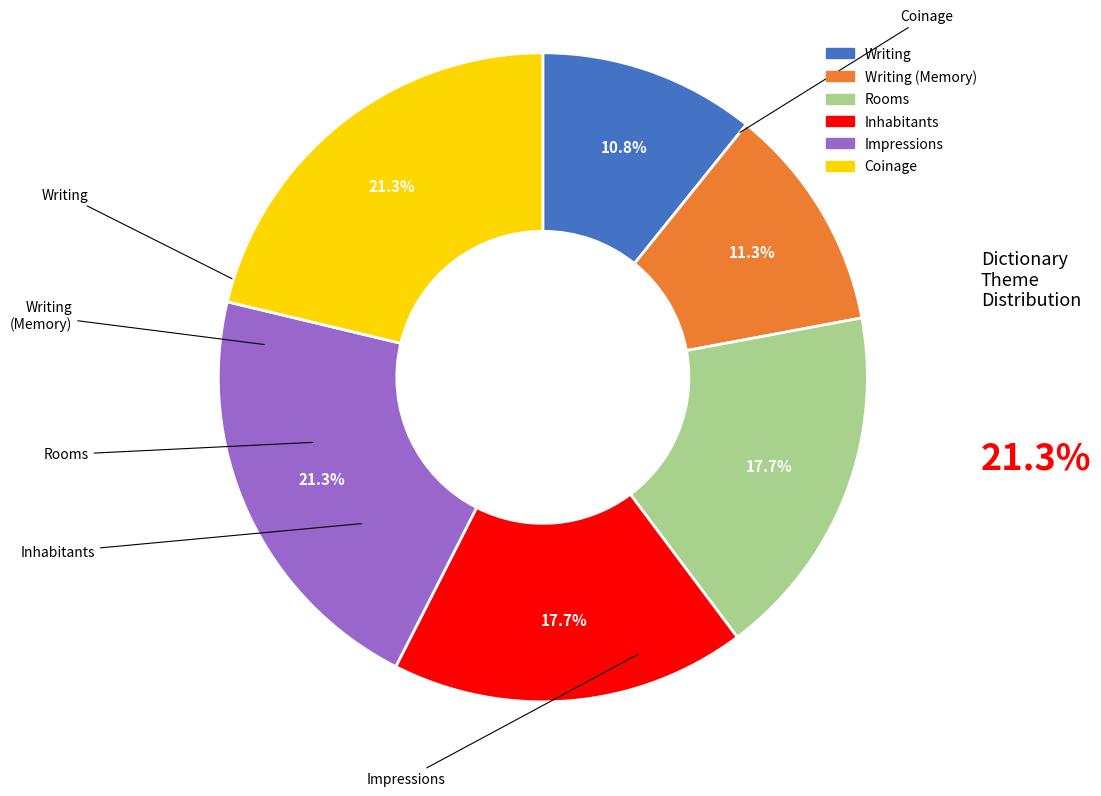

Is there any slice that represents more than half of the pie?

No